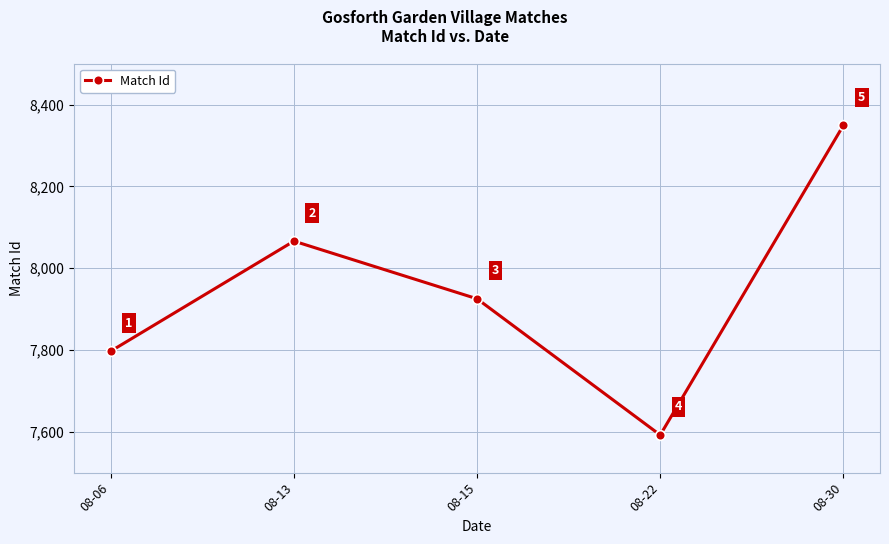

List the labels in order of value, largest first.

08-30, 08-13, 08-15, 08-06, 08-22